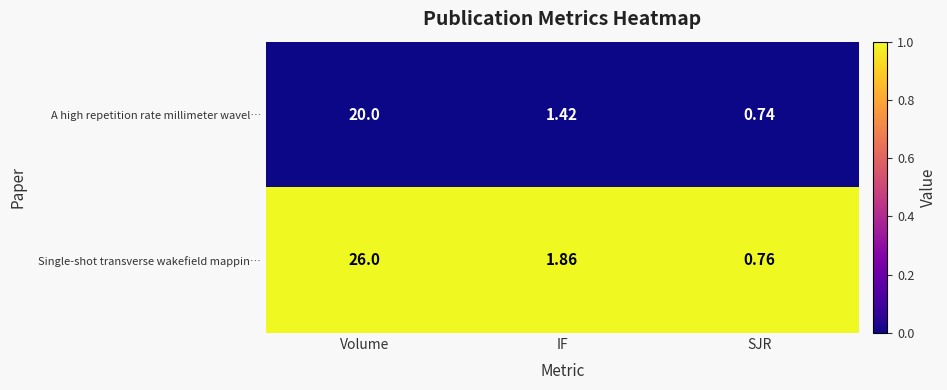

List the series in order of their peak value, lowest first.

A high repetition rate millimeter wavel…, Single-shot transverse wakefield mappin…